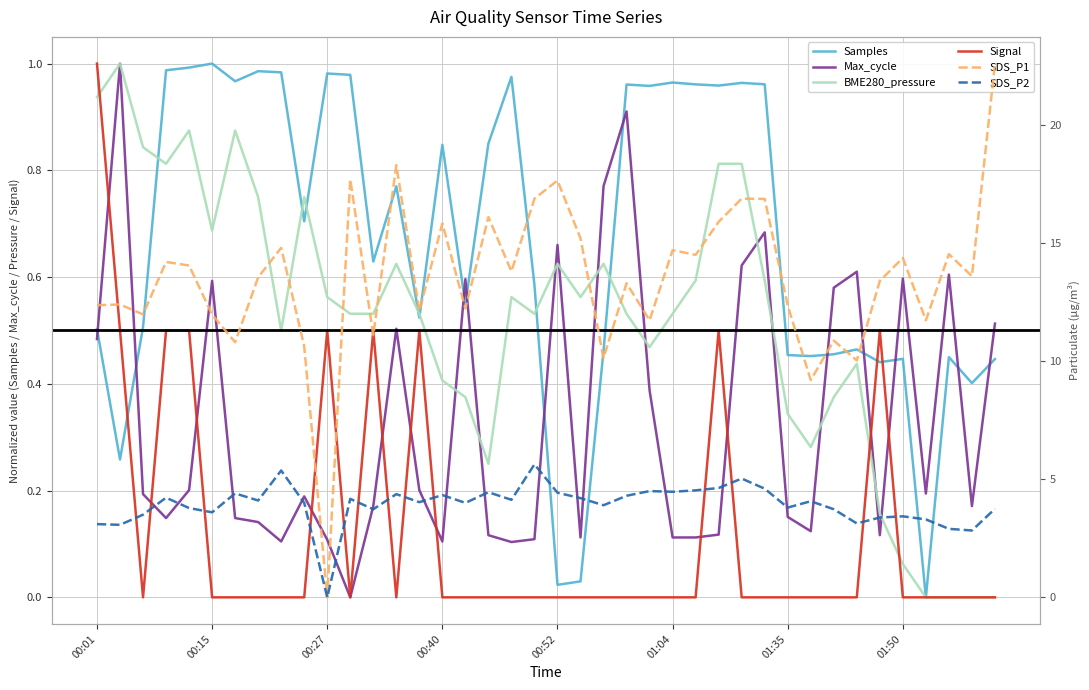

Reading right to left, transcribe all the data shown in this chart.

Samples: 0.4	0.4	0.4	0.0	0.4	0.4	0.5	0.5	0.5	0.5	1.0	1.0	1.0	1.0	1.0	1.0	1.0	0.5	0.0	0.0	0.6	1.0	0.9	0.5	0.8	0.5	0.8	0.6	1.0	1.0	0.7	1.0	1.0	1.0	1.0	1.0	1.0	0.5	0.3	0.5
Max_cycle: 0.5	0.2	0.6	0.2	0.6	0.1	0.6	0.6	0.1	0.2	0.7	0.6	0.1	0.1	0.1	0.4	0.9	0.8	0.1	0.7	0.1	0.1	0.1	0.6	0.1	0.2	0.5	0.2	0.0	0.1	0.2	0.1	0.1	0.1	0.6	0.2	0.1	0.2	1.0	0.5
BME280_pressure: 0.0	0.0	0.0	0.0	0.1	0.2	0.4	0.4	0.3	0.3	0.6	0.8	0.8	0.6	0.5	0.5	0.5	0.6	0.6	0.6	0.5	0.6	0.3	0.4	0.4	0.5	0.6	0.5	0.5	0.6	0.7	0.5	0.7	0.9	0.7	0.9	0.8	0.8	1.0	0.9
Signal: 0.0	0.0	0.0	0.0	0.0	0.5	0.0	0.0	0.0	0.0	0.0	0.0	0.5	0.0	0.0	0.0	0.0	0.0	0.0	0.0	0.0	0.0	0.0	0.0	0.0	0.5	0.0	0.5	0.0	0.5	0.0	0.0	0.0	0.0	0.0	0.5	0.5	0.0	0.5	1.0
SDS_P1: 22.6	13.6	14.5	11.7	14.4	13.4	10.0	10.9	9.2	12.3	16.9	16.9	15.9	14.5	14.7	11.7	13.3	10.1	15.2	17.6	16.9	13.8	16.1	12.2	15.8	12.1	18.3	11.1	17.7	0.0	10.6	14.8	13.6	10.8	12.0	14.1	14.2	12.0	12.4	12.4
SDS_P2: 3.8	2.8	2.9	3.3	3.4	3.4	3.1	3.7	4.1	3.8	4.6	5.0	4.6	4.5	4.5	4.5	4.3	3.9	4.2	4.4	5.6	4.1	4.5	4.0	4.3	4.0	4.4	3.7	4.2	0.0	4.0	5.4	4.1	4.4	3.6	3.8	4.2	3.5	3.1	3.1